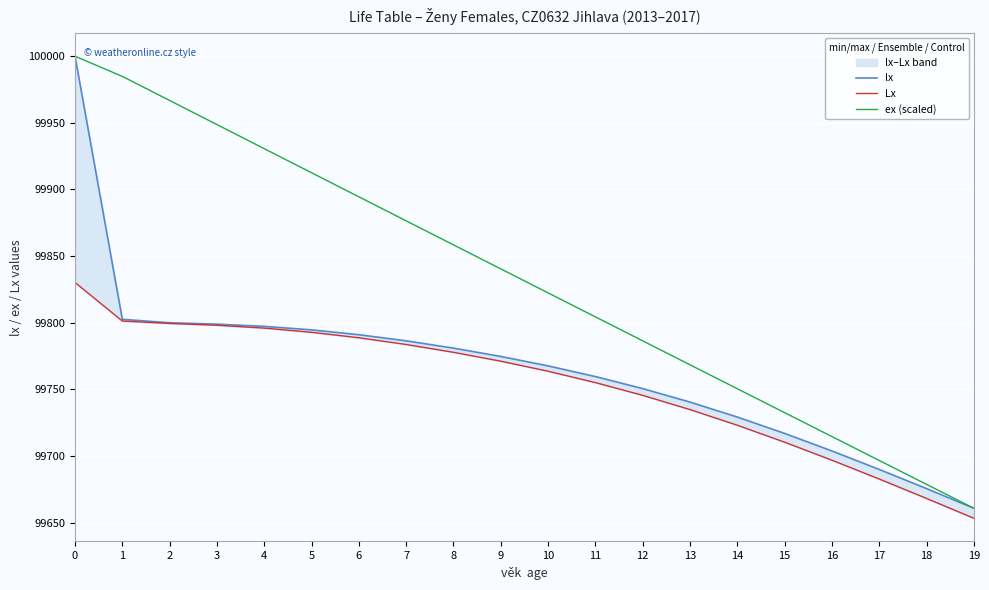

Between 14 and 9, which is larger?

9